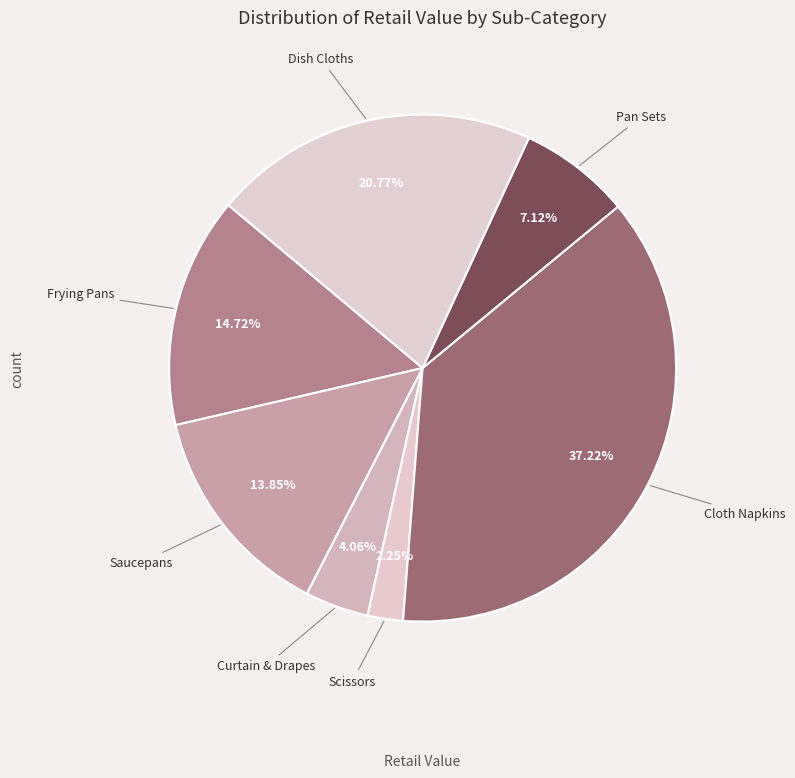

Is it true that Cloth Napkins is 37% of the pie?

True